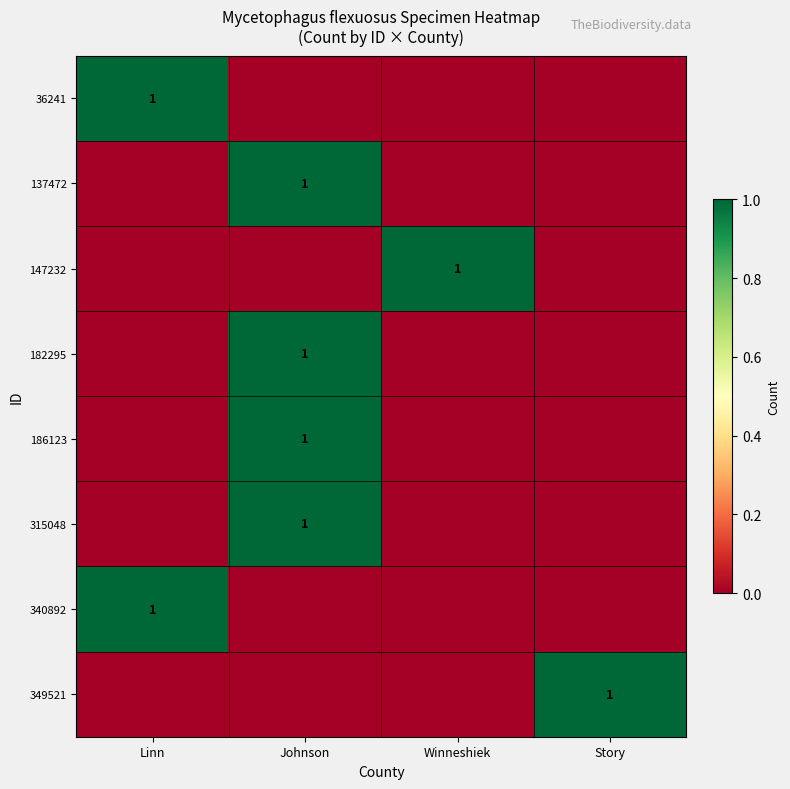

The value of 315048 at Johnson is 0. True or false?

False